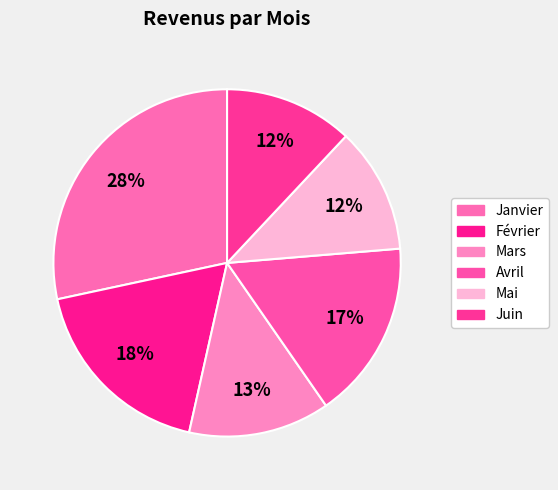

What is the smallest slice in the pie chart?

Mai